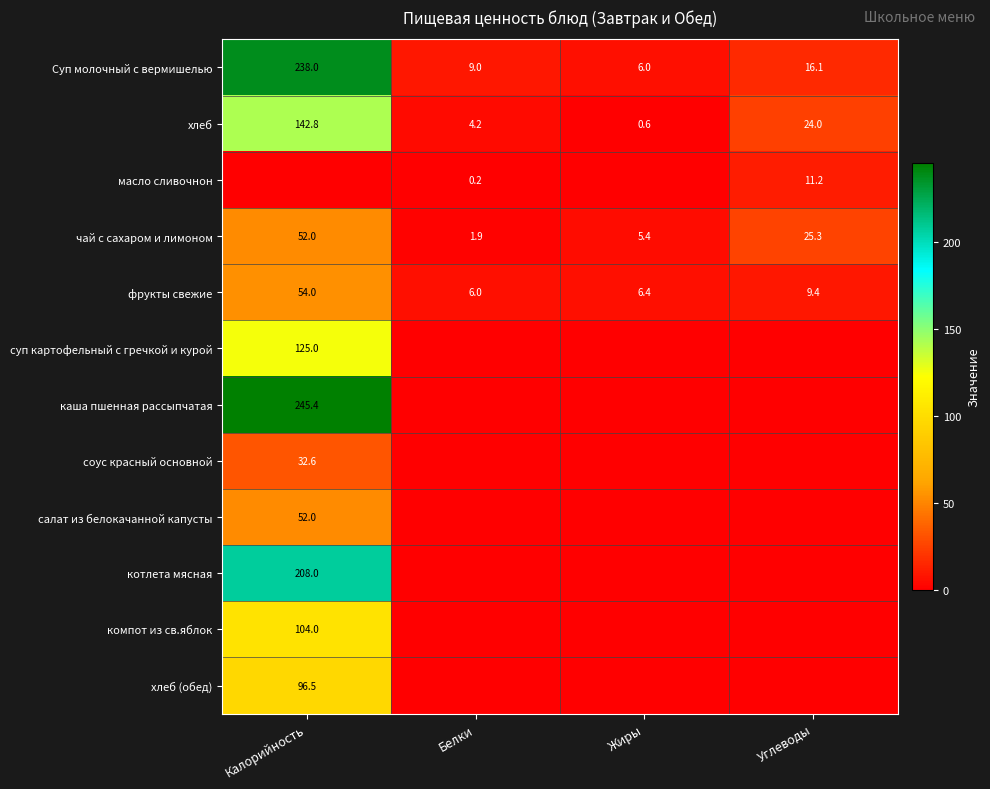

The value of чай с сахаром и лимоном at Калорийность is 52.0. True or false?

True